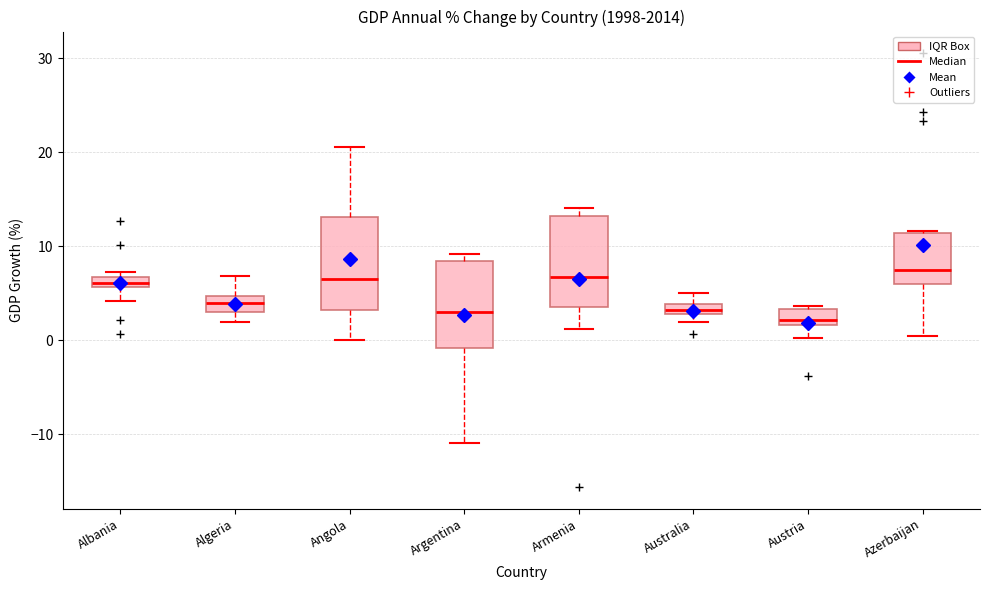

Where is the upper edge of the box for Austria on the y-axis? The values are not printed on the chart, so give them approximately, as read against the axis.

3